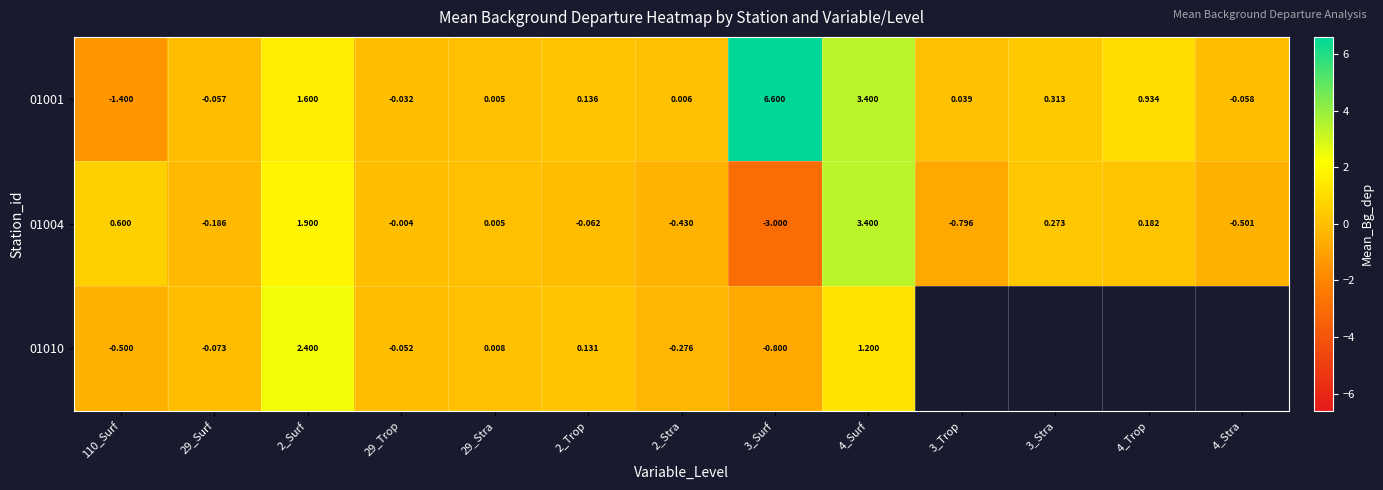

Read the 01010 value at 110_Surf.

-0.5